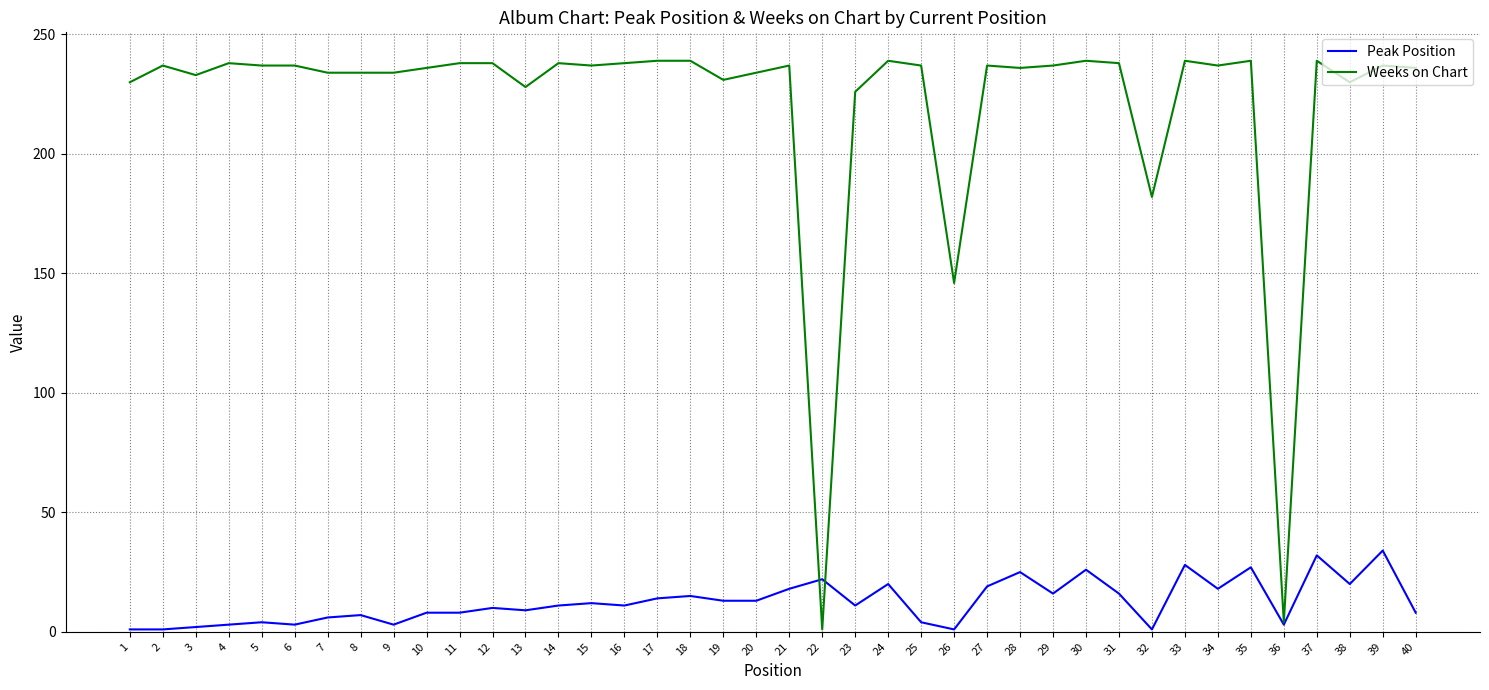

True or false: Peak Position and Weeks on Chart intersect in this chart.

True